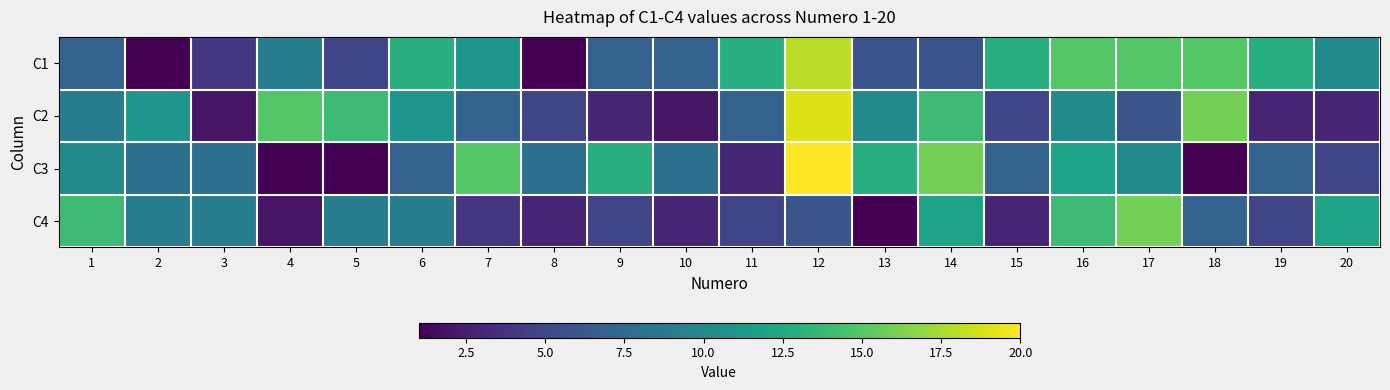

At which category is the sum across all series the highest?

12